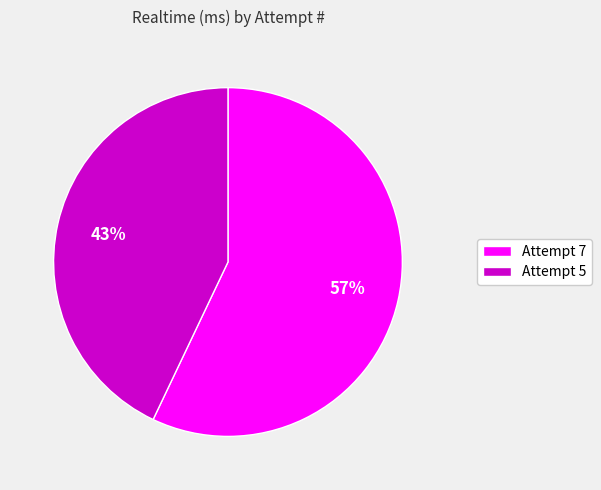

Which category has the smallest portion of the pie?

Attempt 5